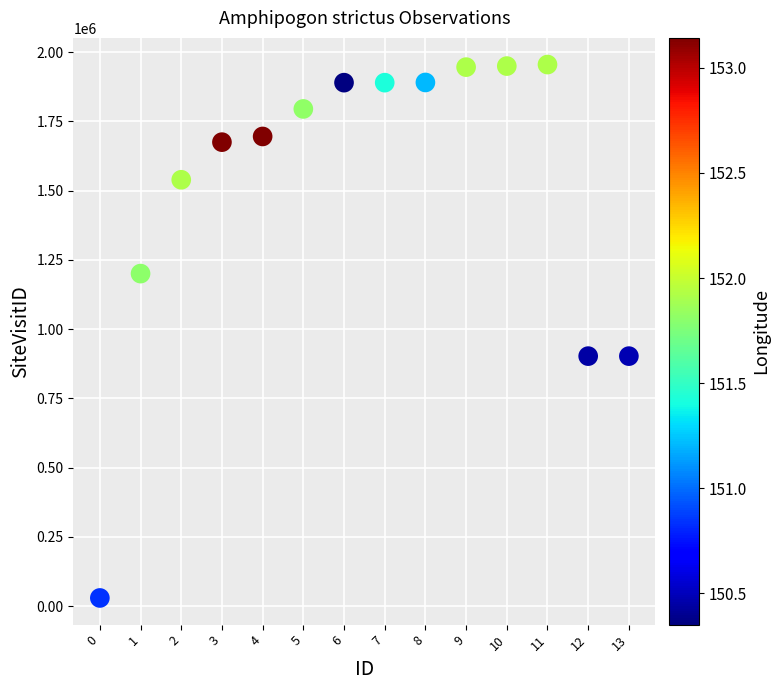

What is the range of Y values (max minus min)?

1925494